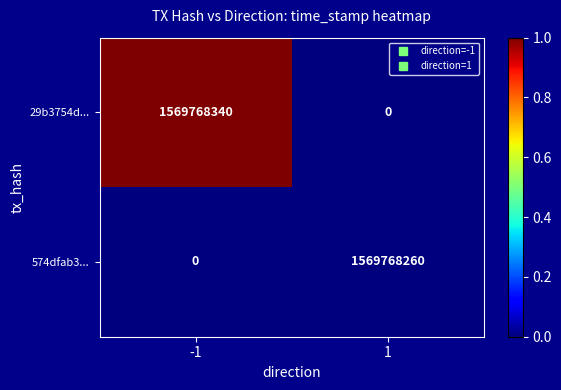

What is the greatest value displayed?

1569768340